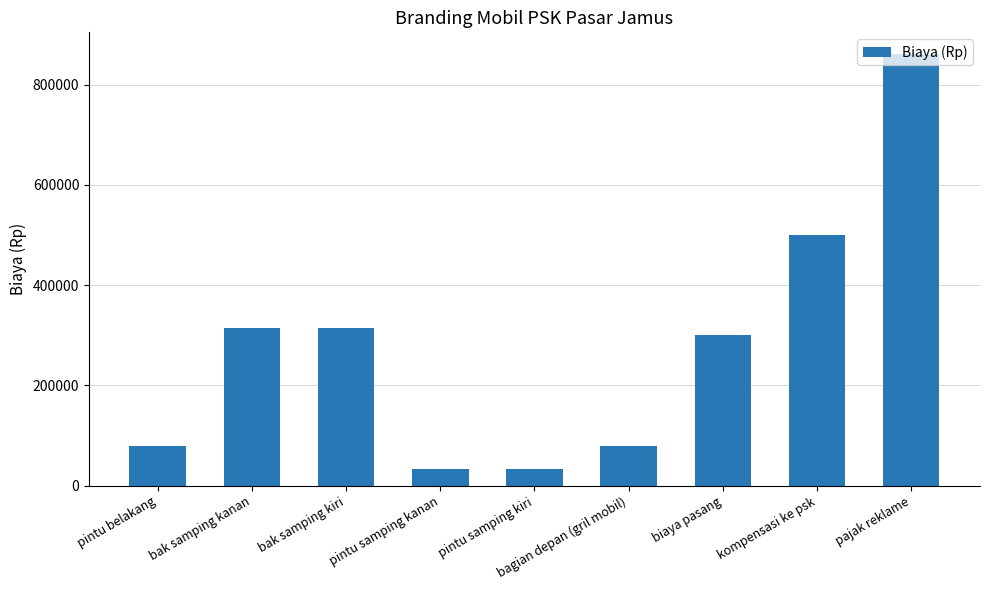

What value does the data have at pintu samping kiri?

33600